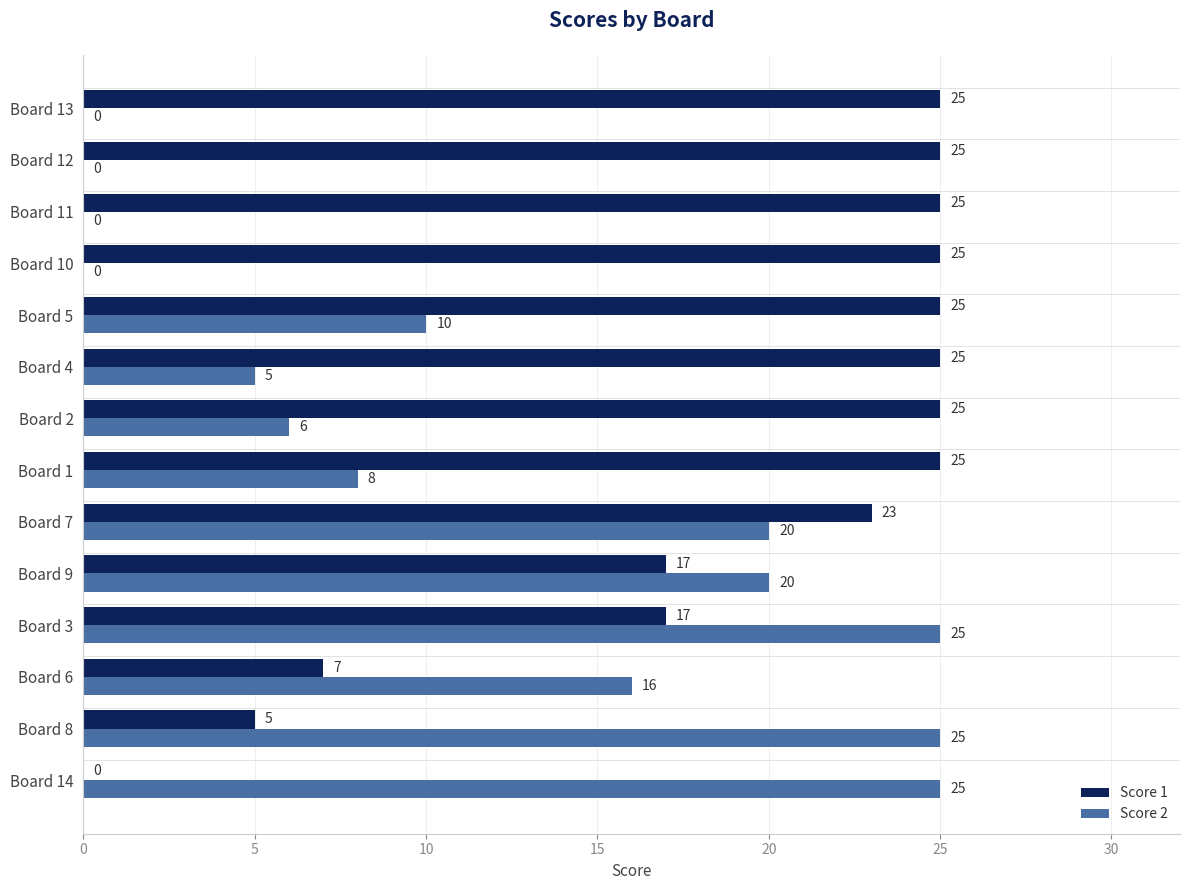

What is the greatest value displayed?

25